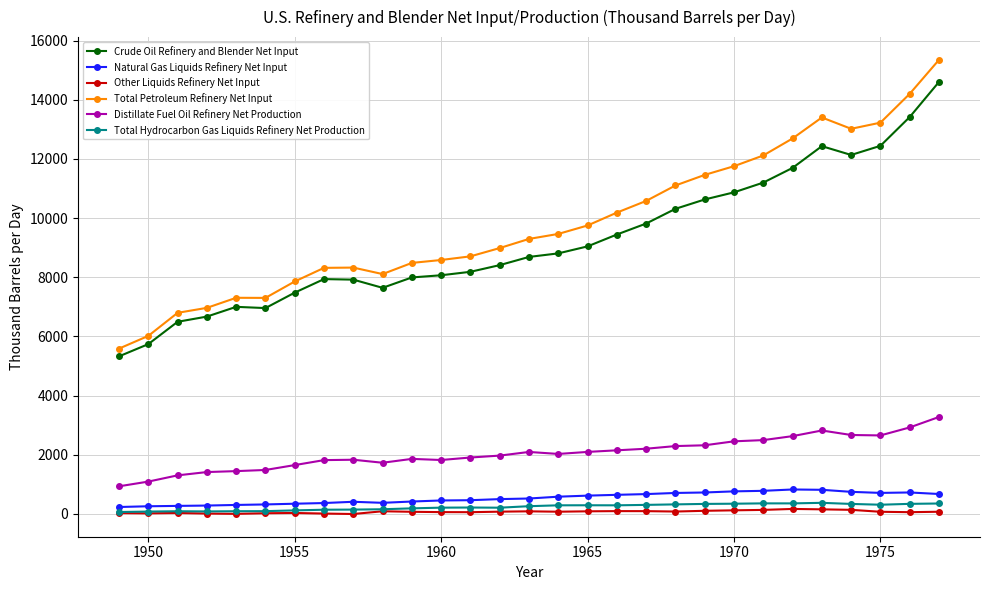

True or false: Total Hydrocarbon Gas Liquids Refinery Net Production and Distillate Fuel Oil Refinery Net Production cross at least once.

False